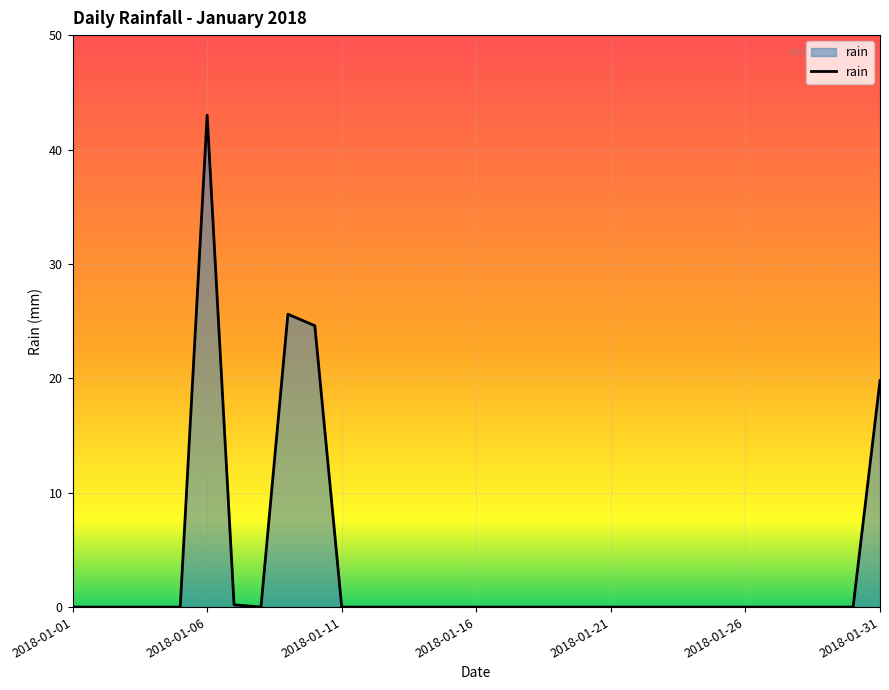

What is the greatest value displayed?

43.0